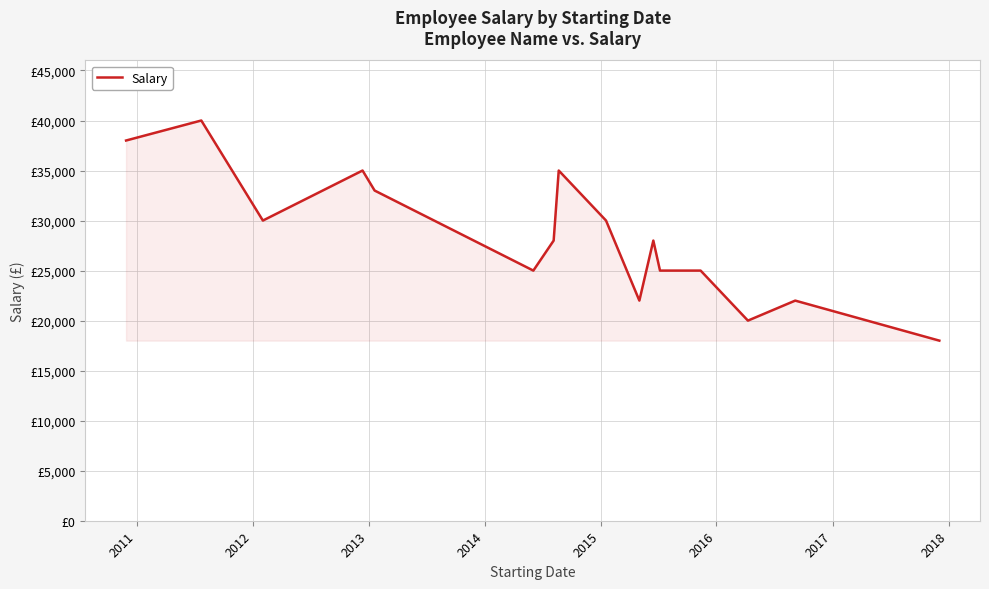

What is the sum of all values?

454000